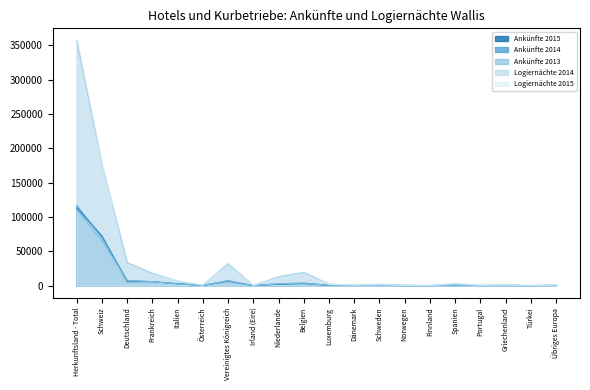

Which series changed the most between Deutschland and Übriges Europa?

Logiernächte 2014